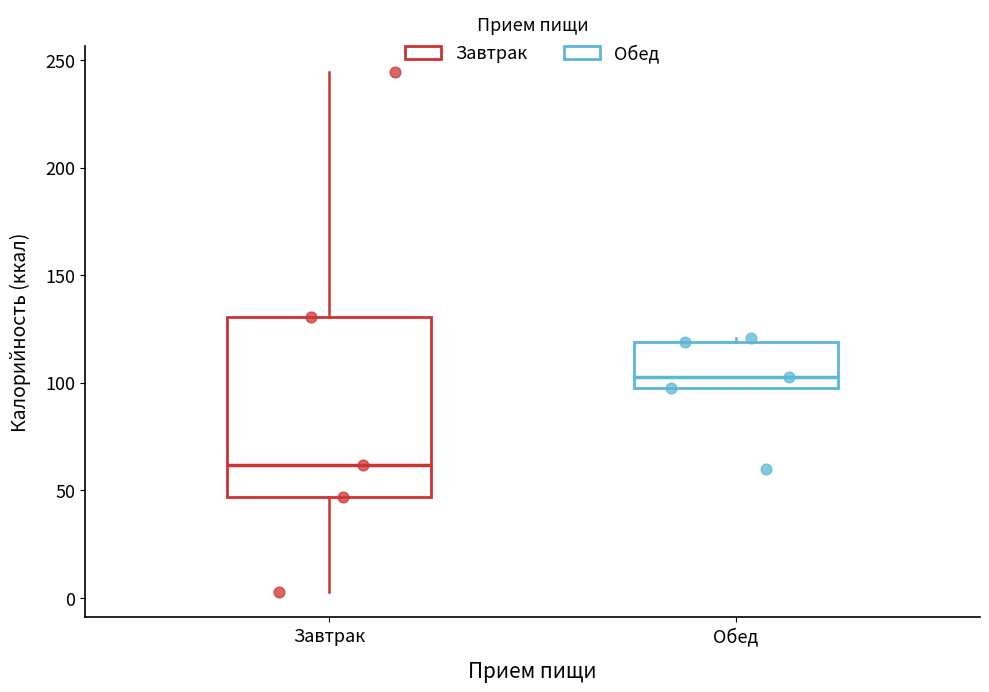

Which box is the tallest, from its lower edge to its upper edge?

Завтрак